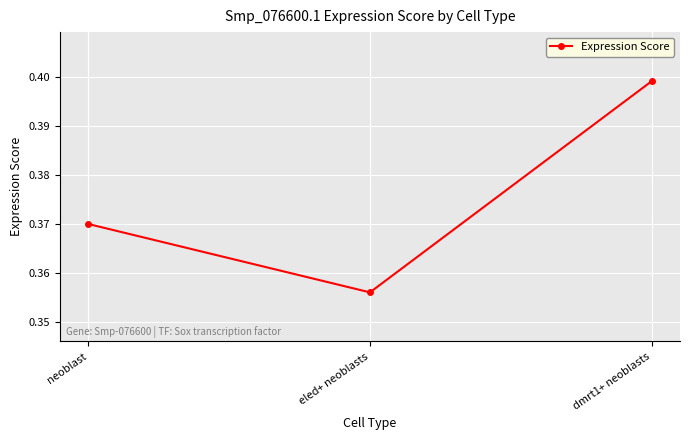

The value at dmrt1+ neoblasts is 0.6. True or false?

False